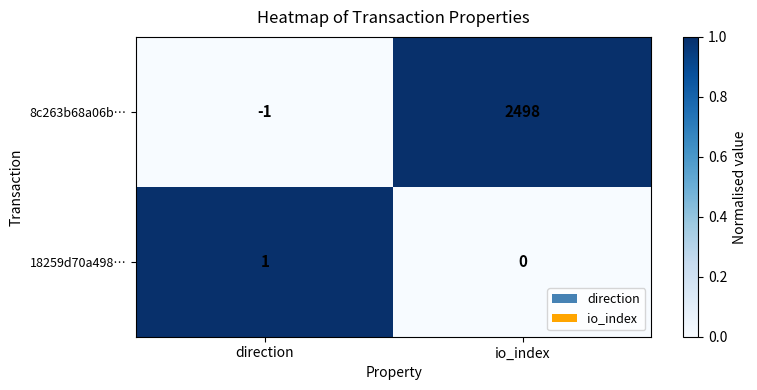

What is the maximum value for 8c263b68a06b…?

2498